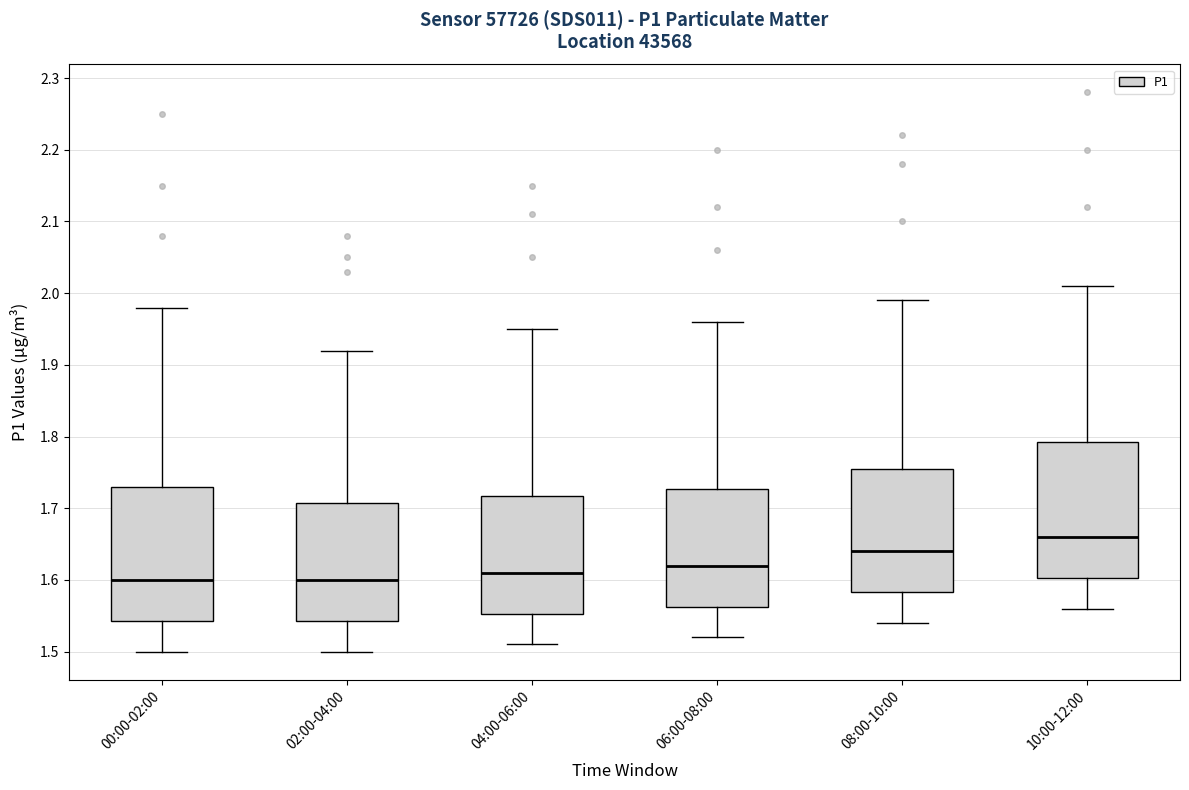

Where does the upper whisker of the box for 02:00-04:00 end on the y-axis? The values are not printed on the chart, so give them approximately, as read against the axis.

1.92